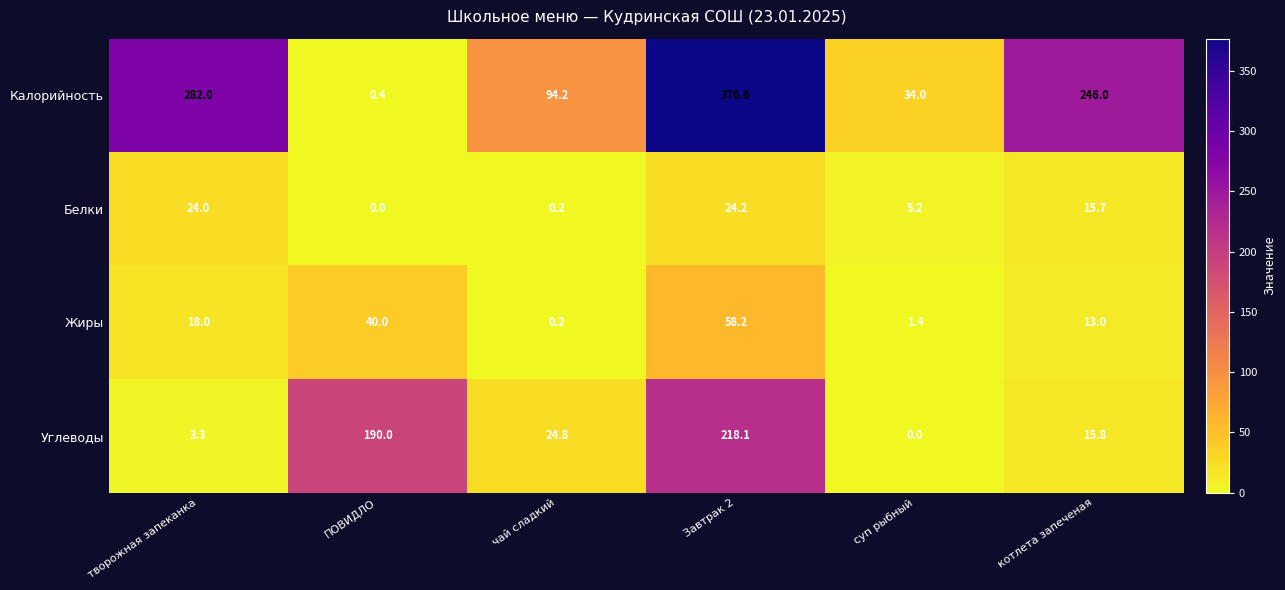

Which category has the highest value across all series?

Завтрак 2